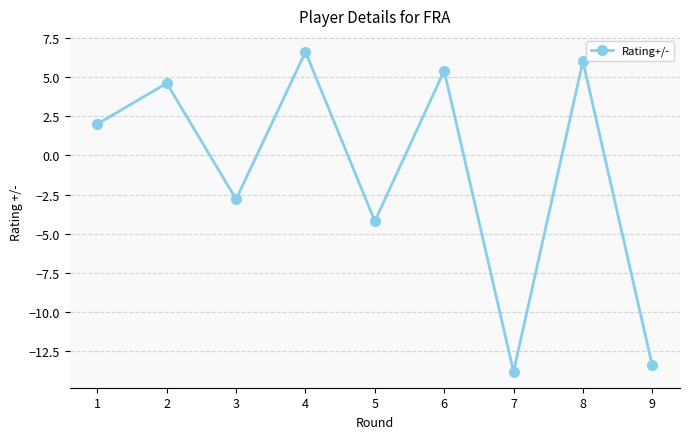

What is the average value?

-1.1